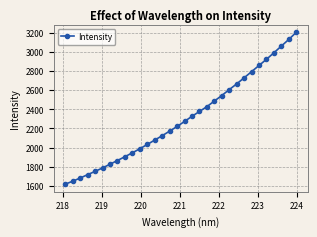

What is the maximum value shown in the chart?

3203.6